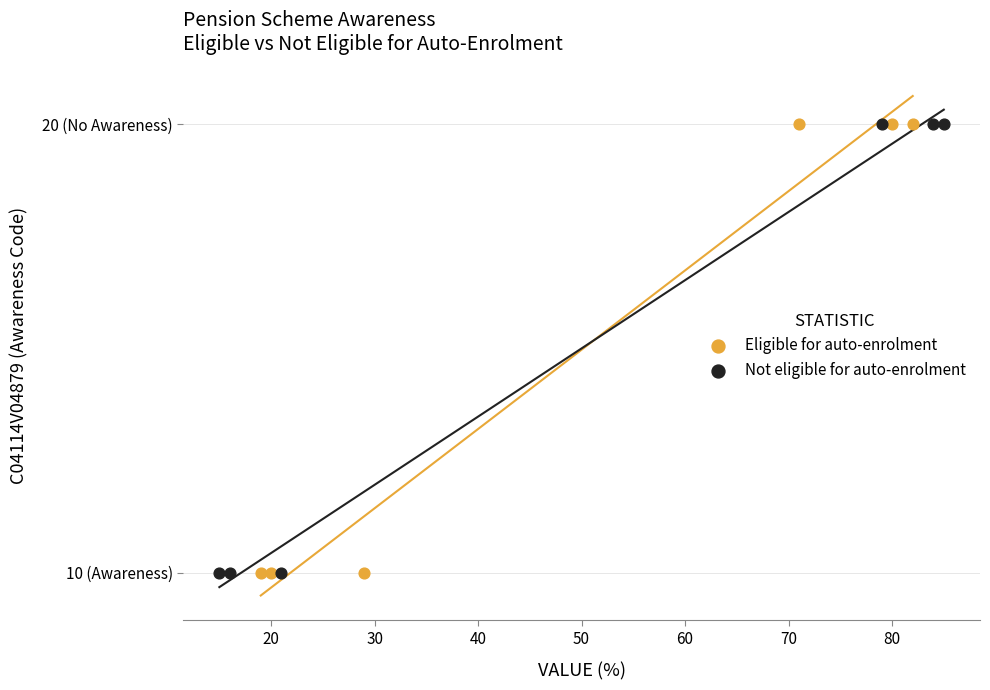

What are all the series names shown in the legend?

Eligible for auto-enrolment, Not eligible for auto-enrolment